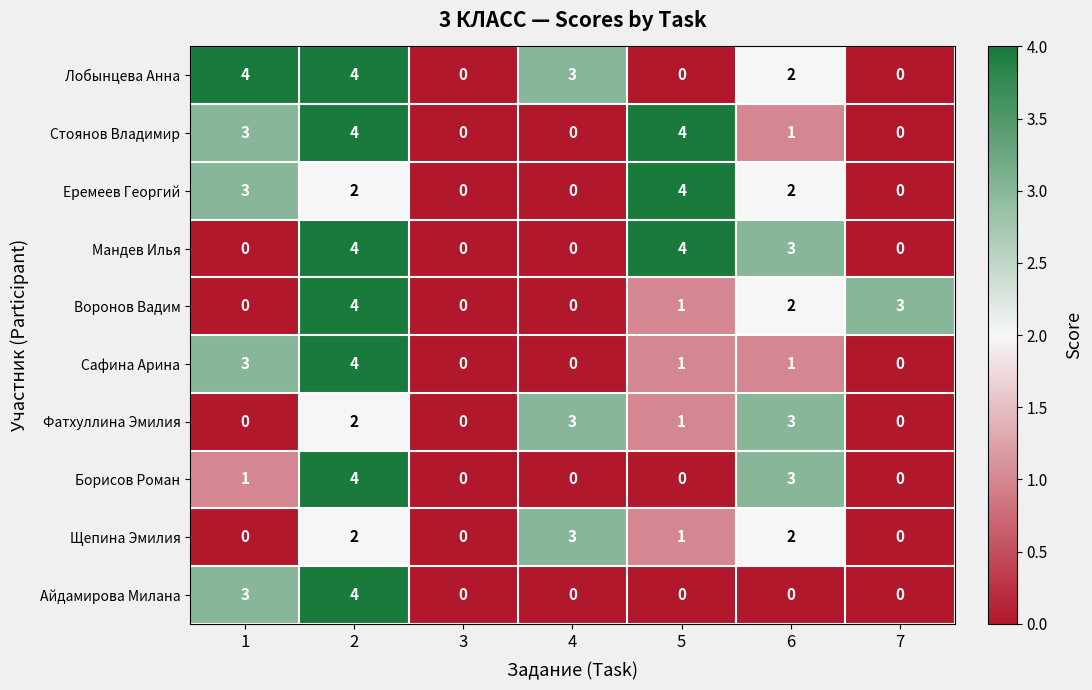

Where is Фатхуллина Эмилия nearest to the value 1?

5